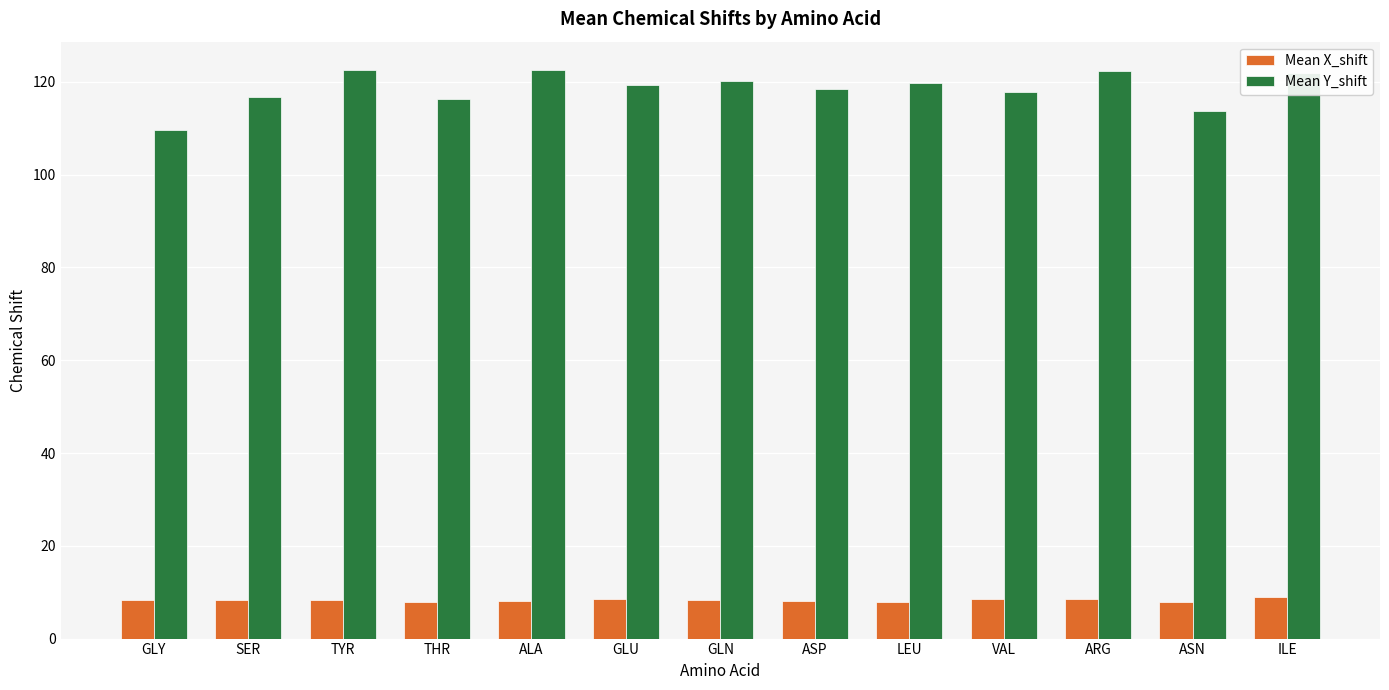

What position from the right is THR?

10